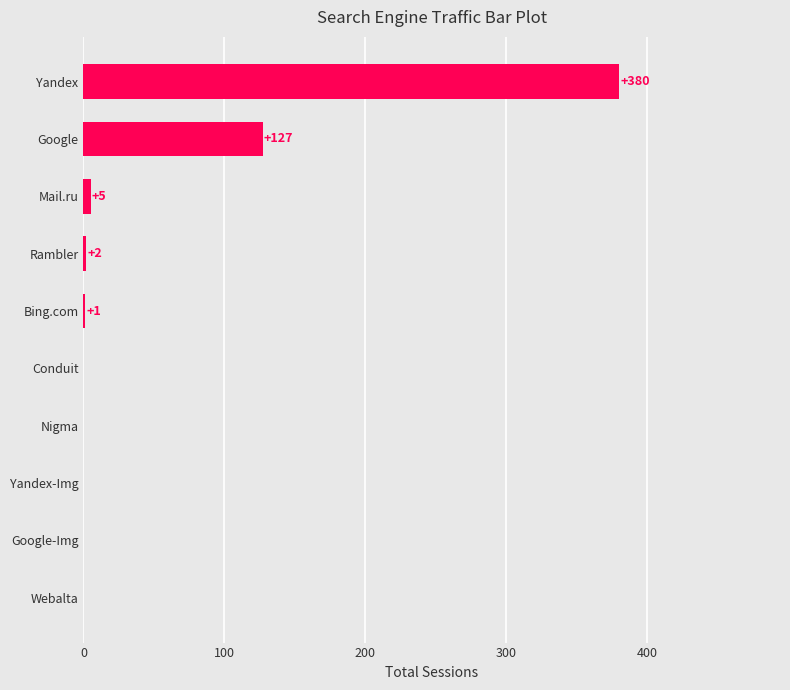

Between Nigma and Google, which is larger?

Google